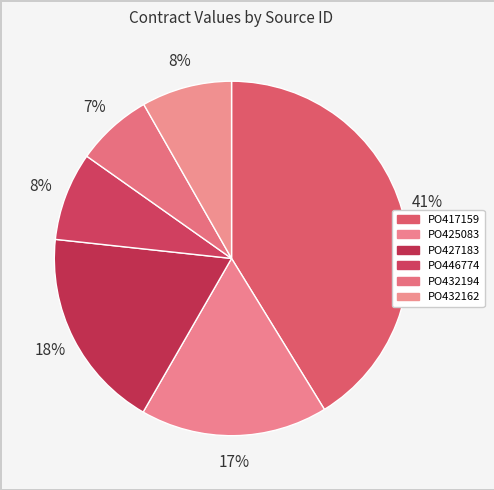

How many slices are in this pie chart?

6